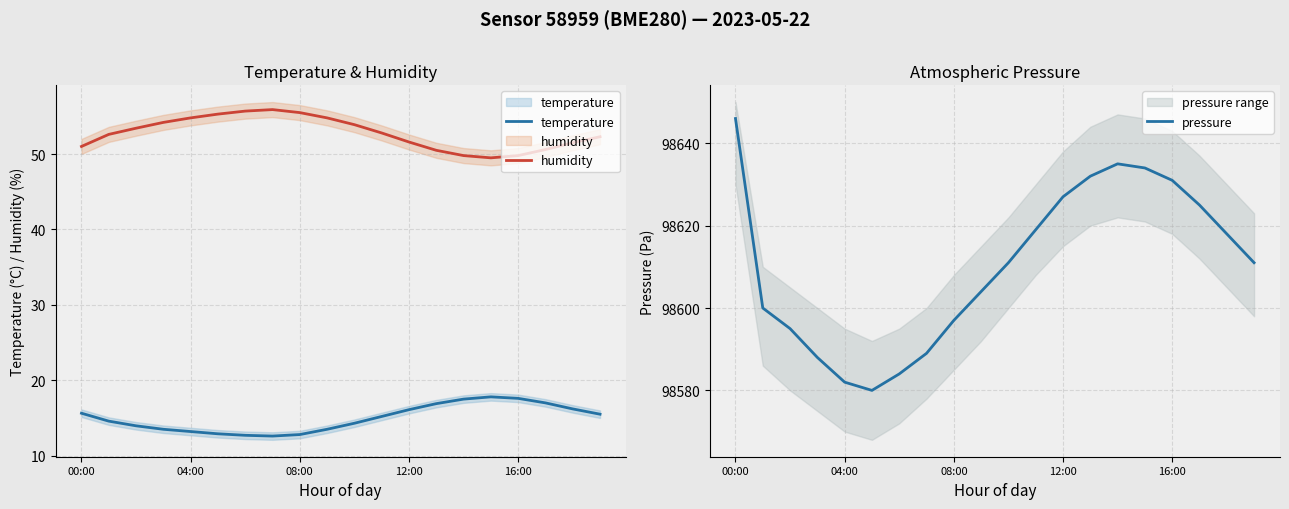

At which category does temperature reach its first local valley?

7